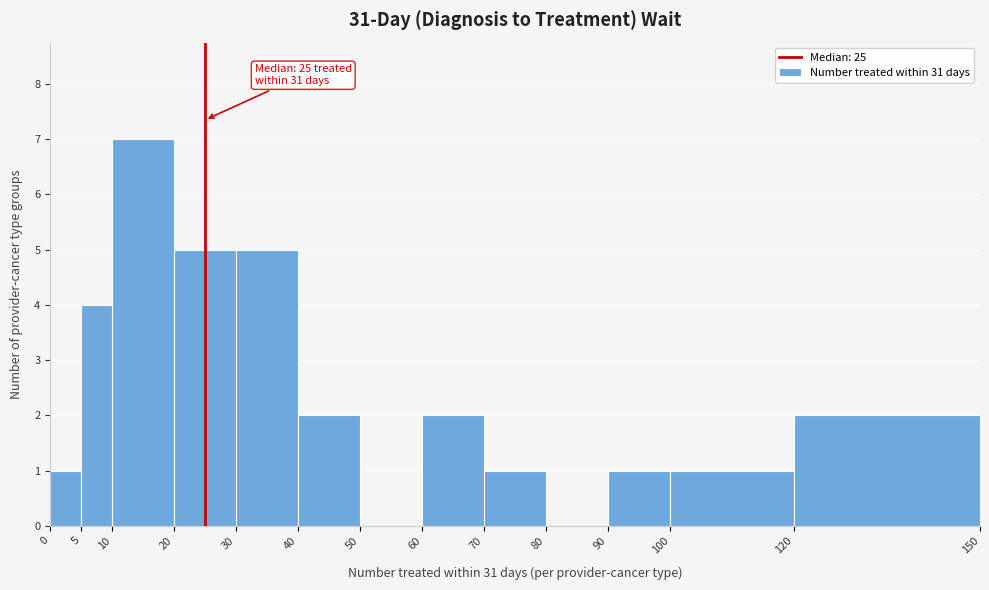

Over which range of the x-axis is the bar tallest?

10 to 20